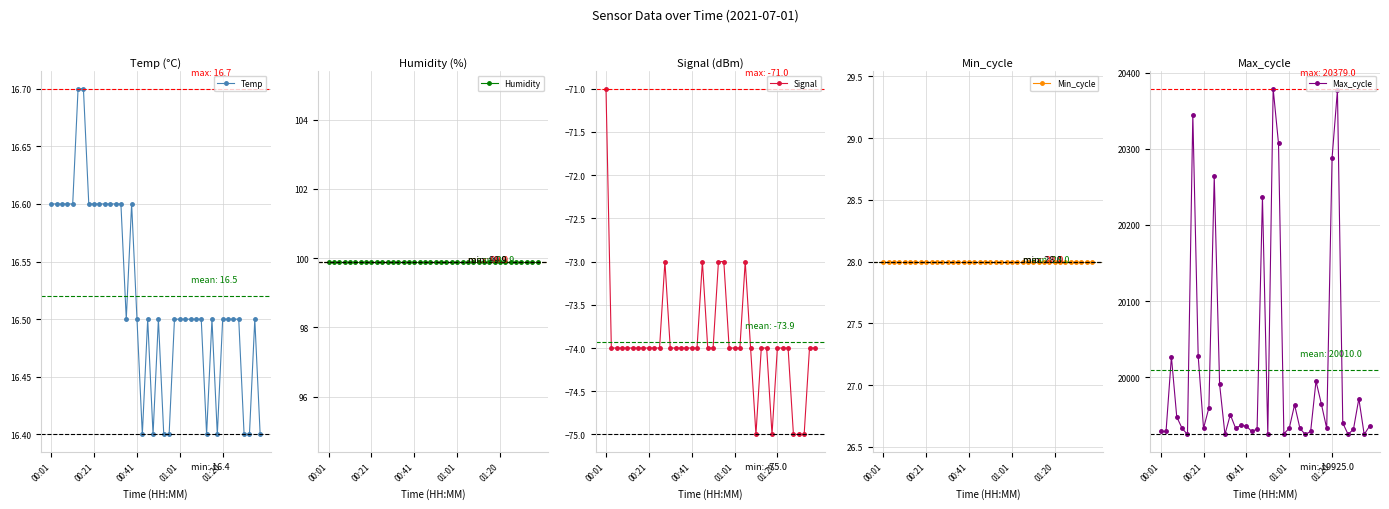

Which has a higher value, 28 or 00:01?

00:01